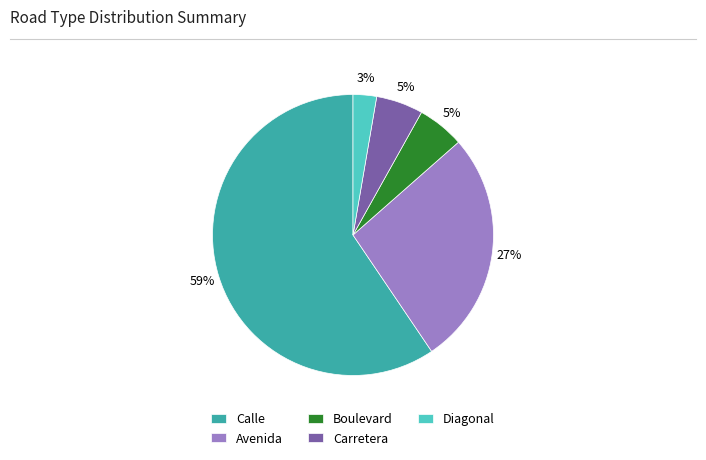

To the nearest percent, what is the difference between the Boulevard and Carretera slice percentages?

0%